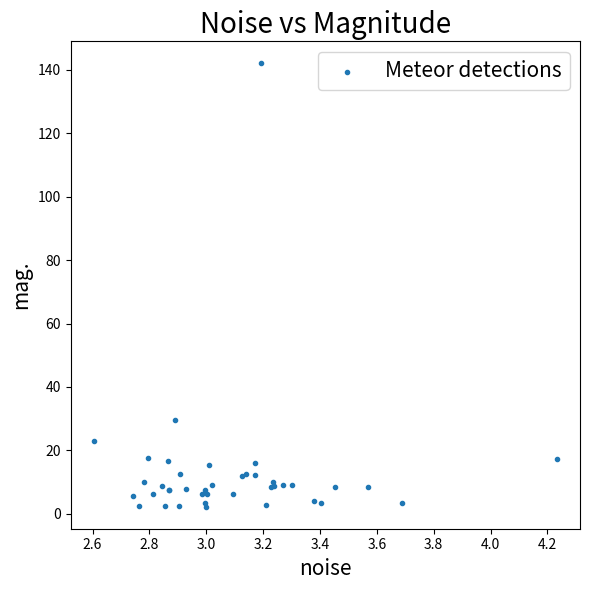

What Y value in the scatter plot is closest to 72?

29.5